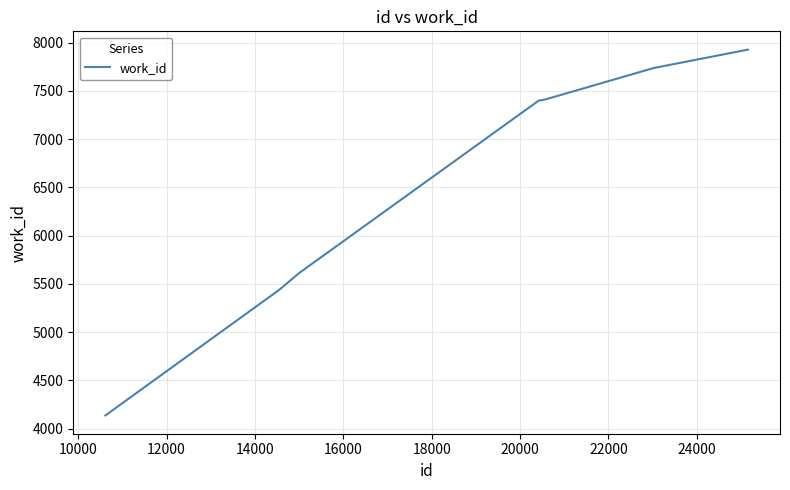

What is the average value?

6524